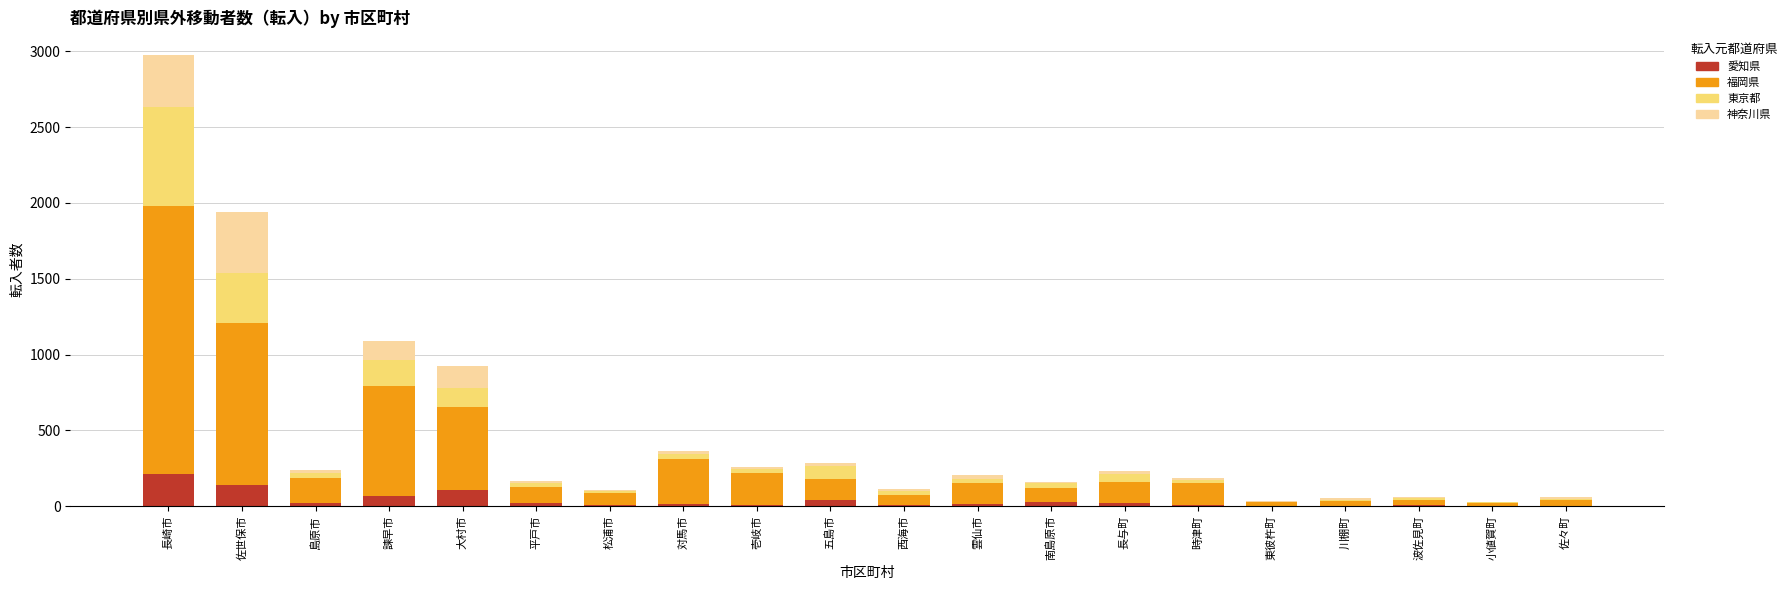

What is the total value across all series at 西海市?

115